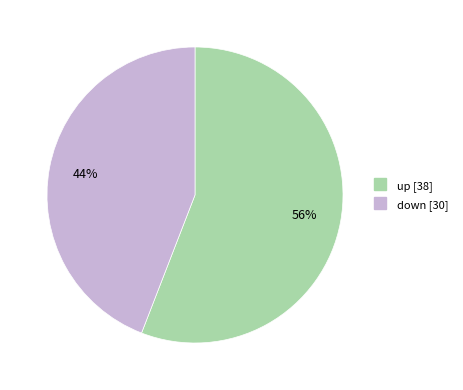

Which slice is the largest?

up